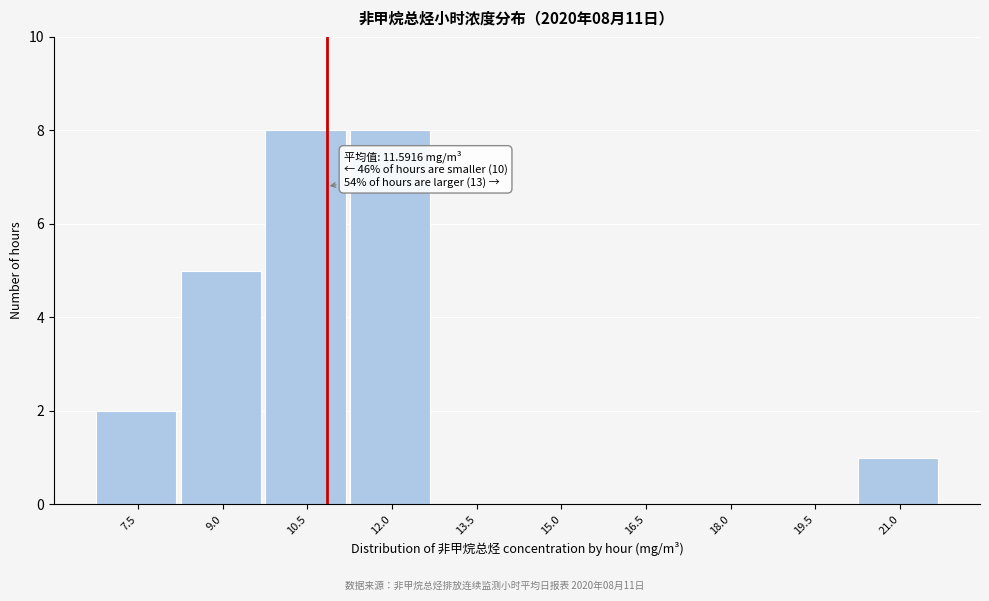

Reading right to left, what are all the values shown in this chart?

21.0=1	19.5=0	18.0=0	16.5=0	15.0=0	13.5=0	12.0=8	10.5=8	9.0=5	7.5=2